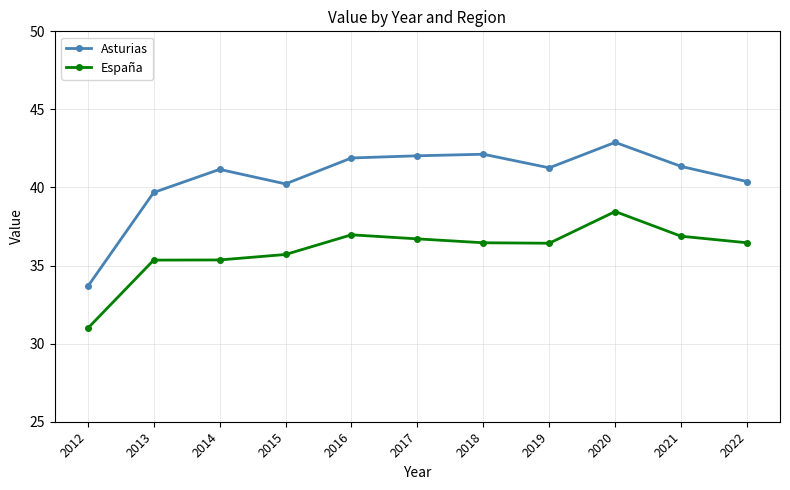

Where is the first local minimum for Asturias?

2015